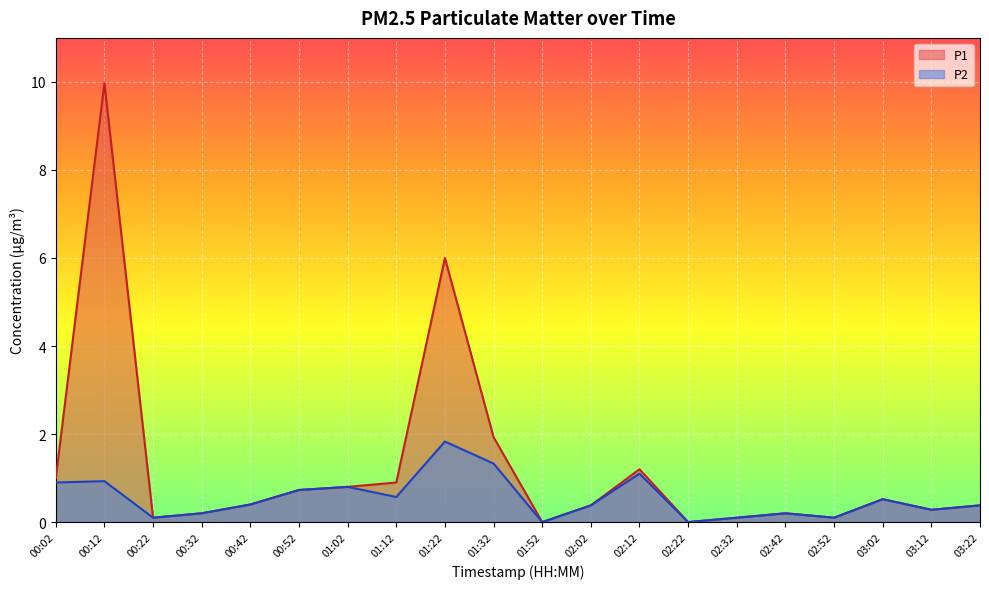

True or false: P1 and P2 cross at least once.

False